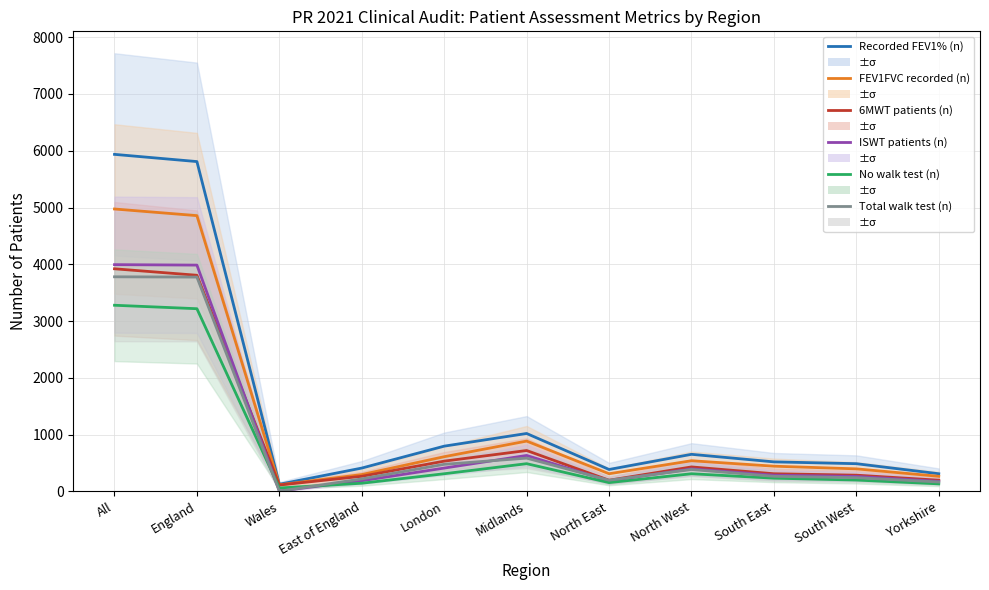

What is the difference between the highest and lowest values at Wales?

122